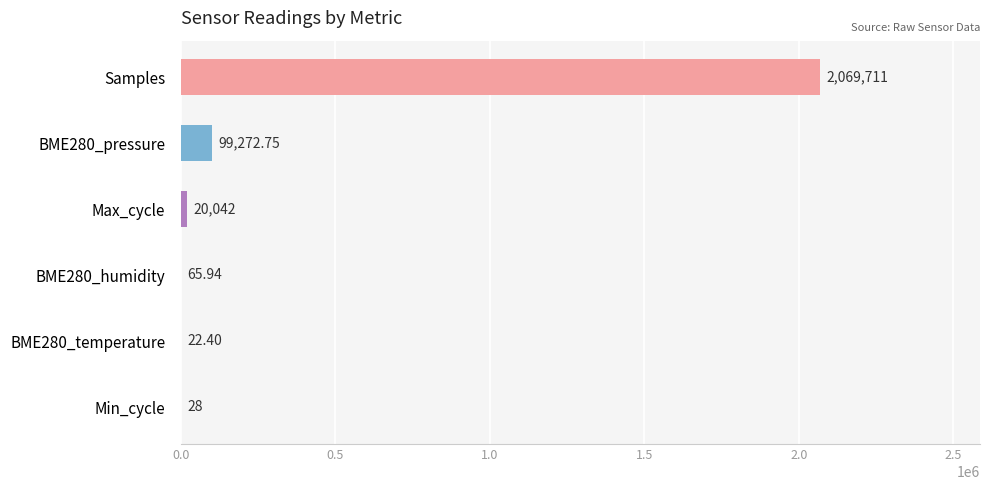

What is the label of the 5th bar from the right?

BME280_pressure